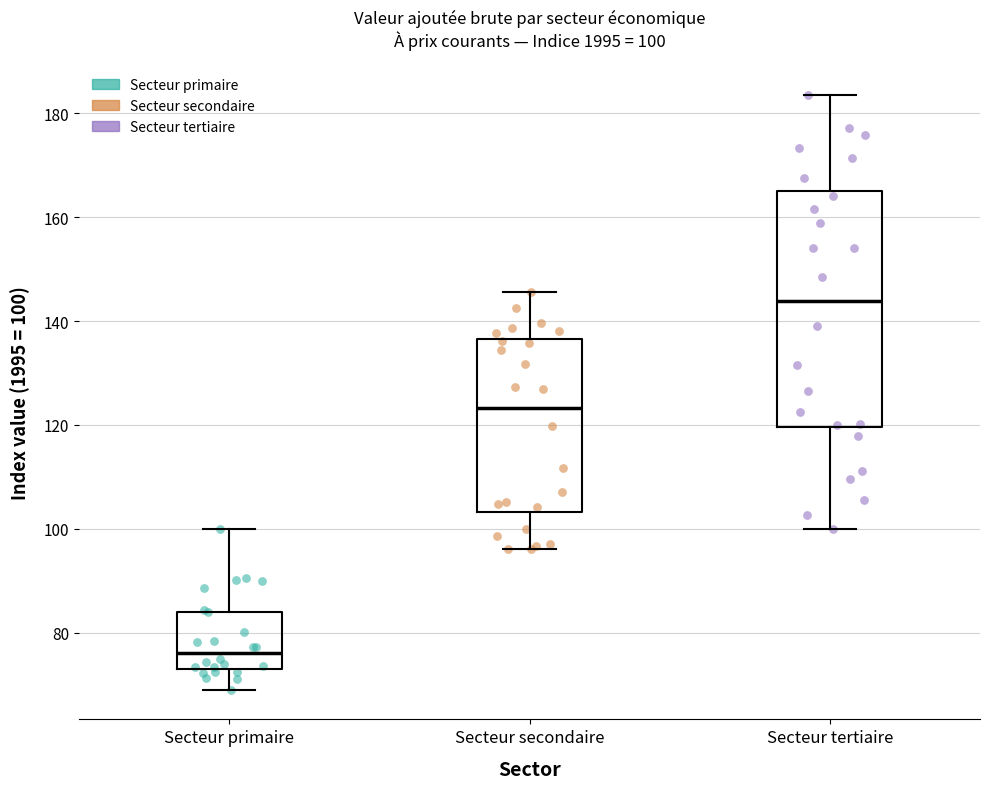

Comparing the boxes themselves (not the whiskers), which one is the tallest?

Secteur tertiaire